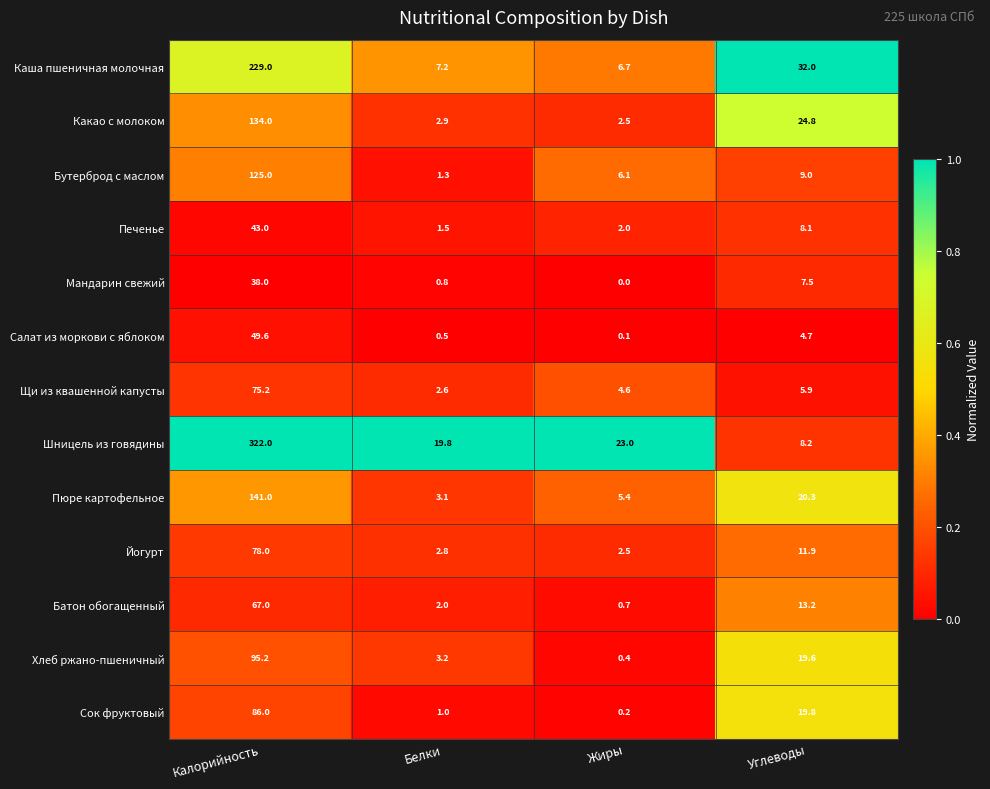

At Углеводы, list the series in order from smallest to largest.

Салат из моркови с яблоком, Щи из квашенной капусты, Мандарин свежий, Печенье, Шницель из говядины, Бутерброд с маслом, Йогурт, Батон обогащенный, Хлеб ржано-пшеничный, Сок фруктовый, Пюре картофельное, Какао с молоком, Каша пшеничная молочная